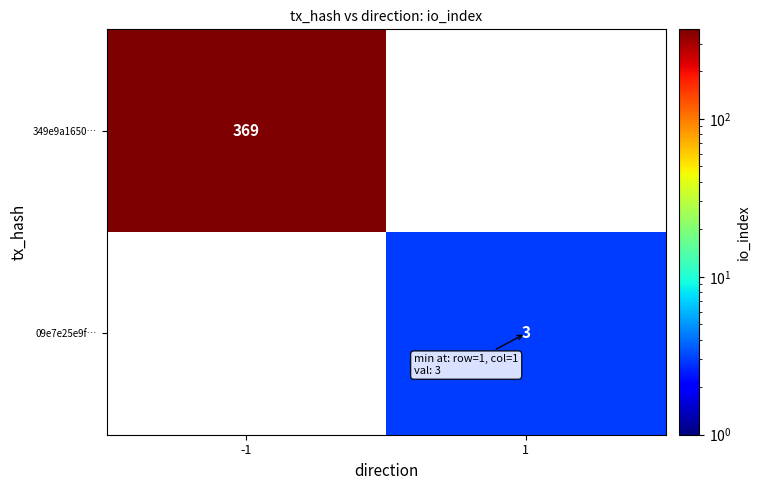

True or false: 349e9a1650… has a value of 369 at -1.

True